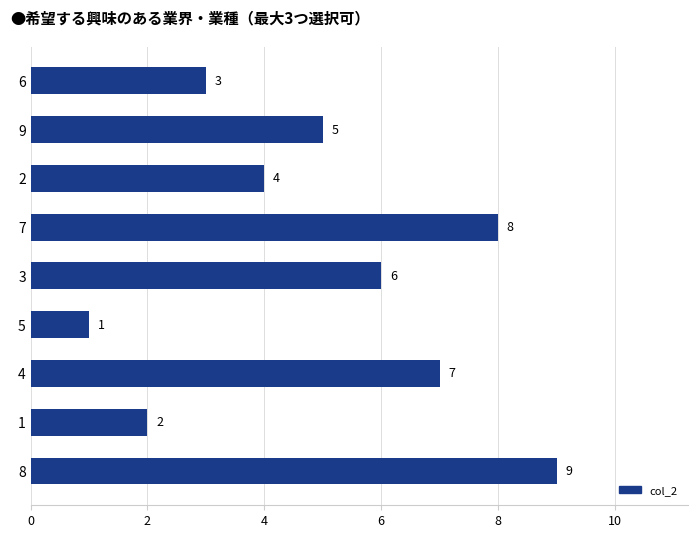

Which has a higher value, 2 or 4?

4